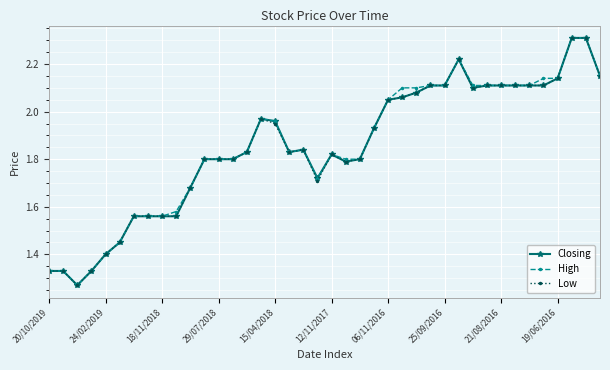

What is the maximum value shown in the chart?

2.3